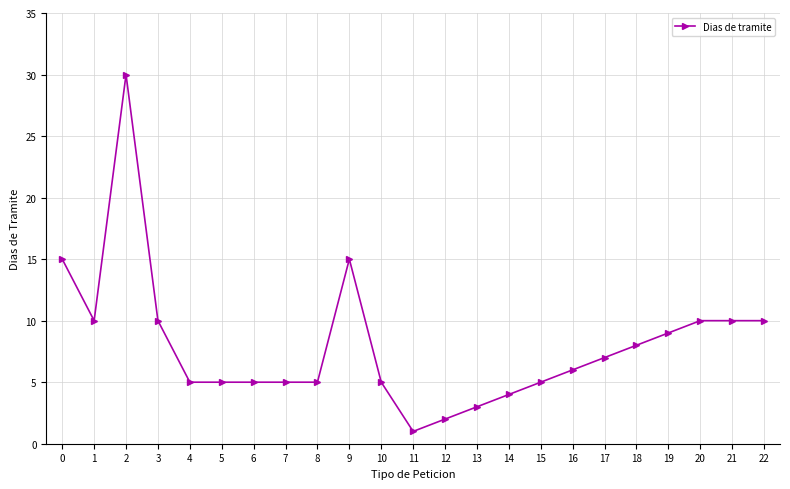

Reading left to right, list all the values displayed in this chart.

15	10	30	10	5	5	5	5	5	15	5	1	2	3	4	5	6	7	8	9	10	10	10